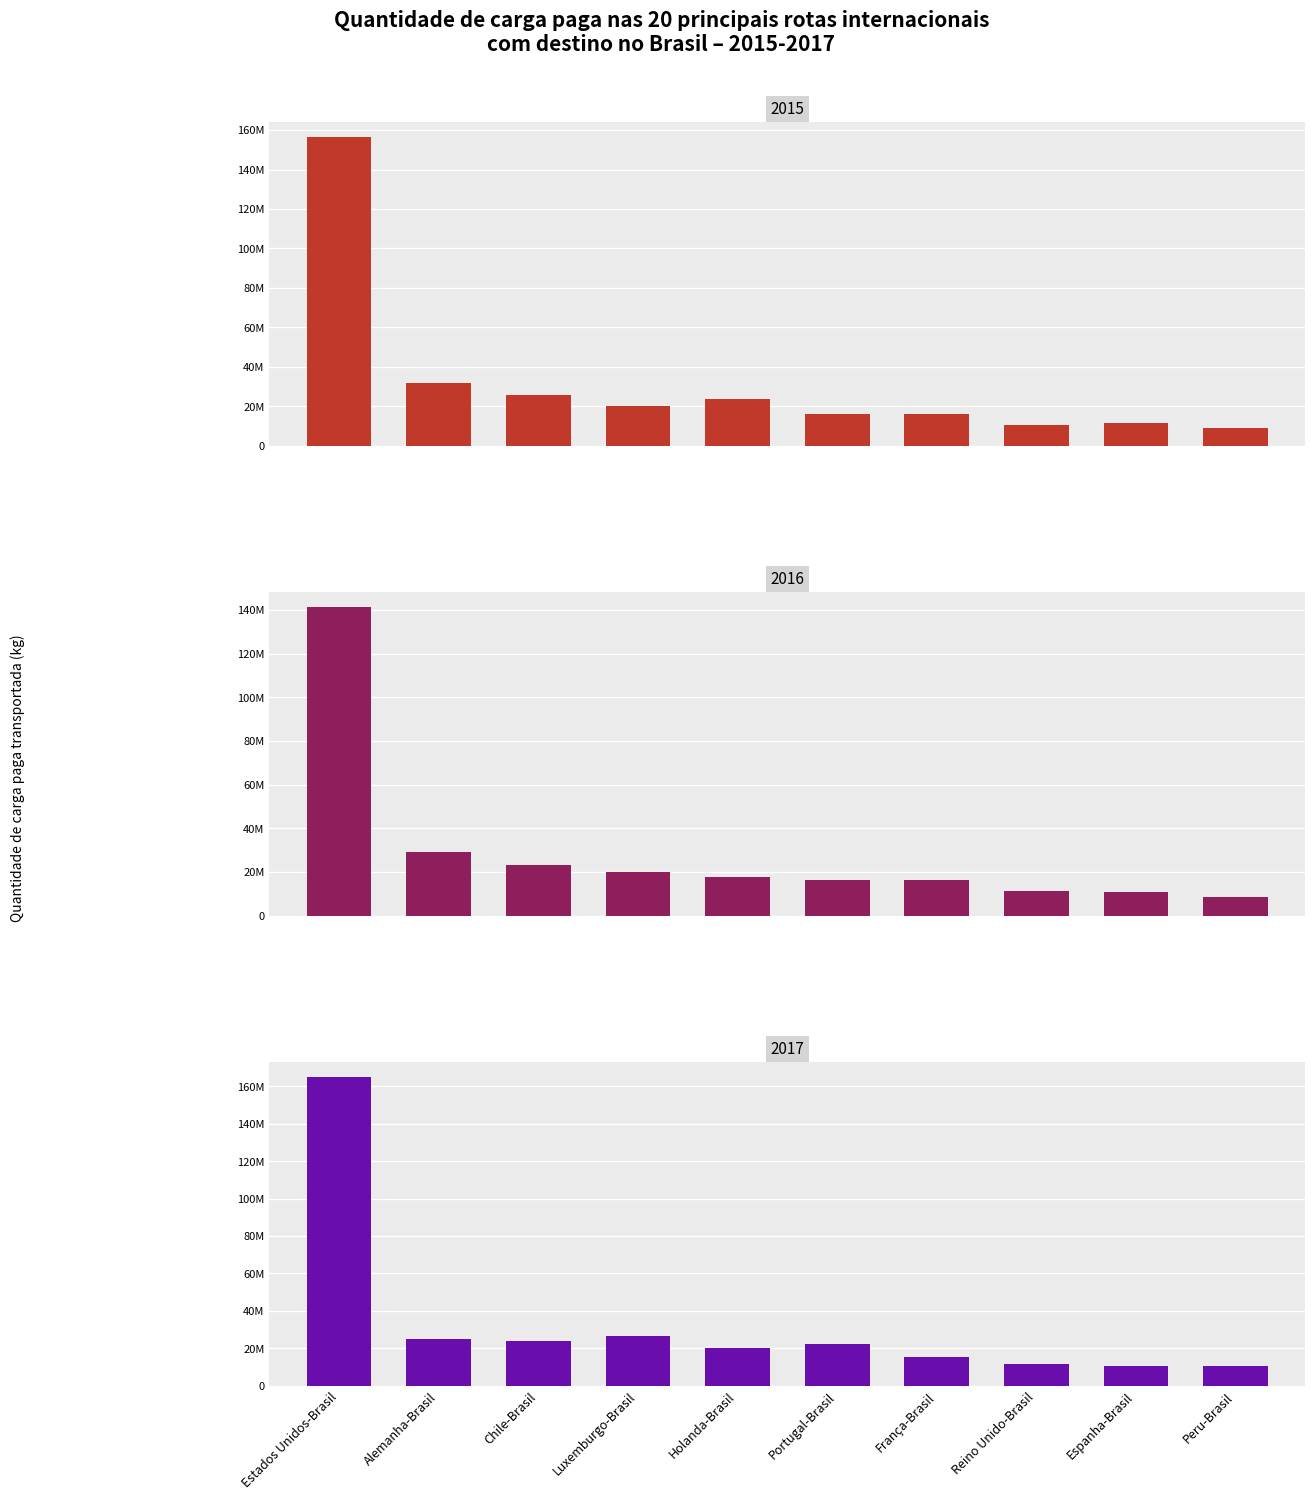

What is the minimum value for 2015?

8800269